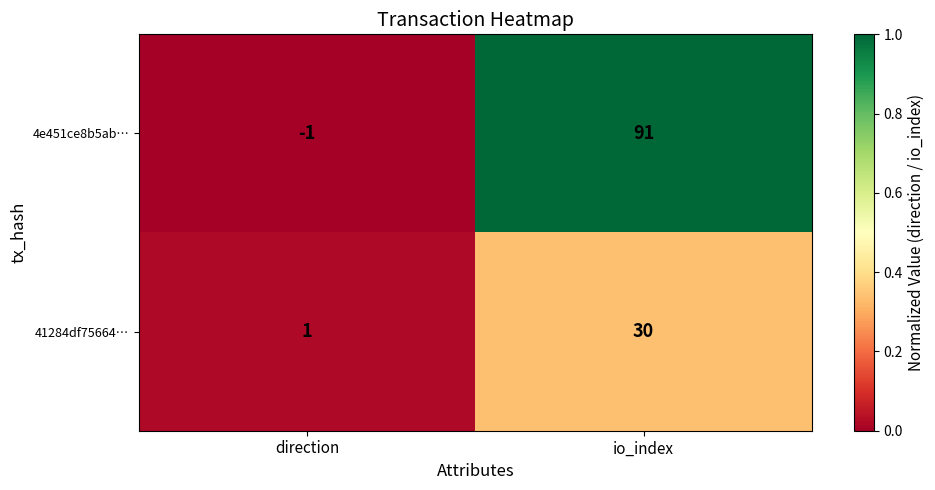

Which series changed the most between direction and io_index?

4e451ce8b5ab…